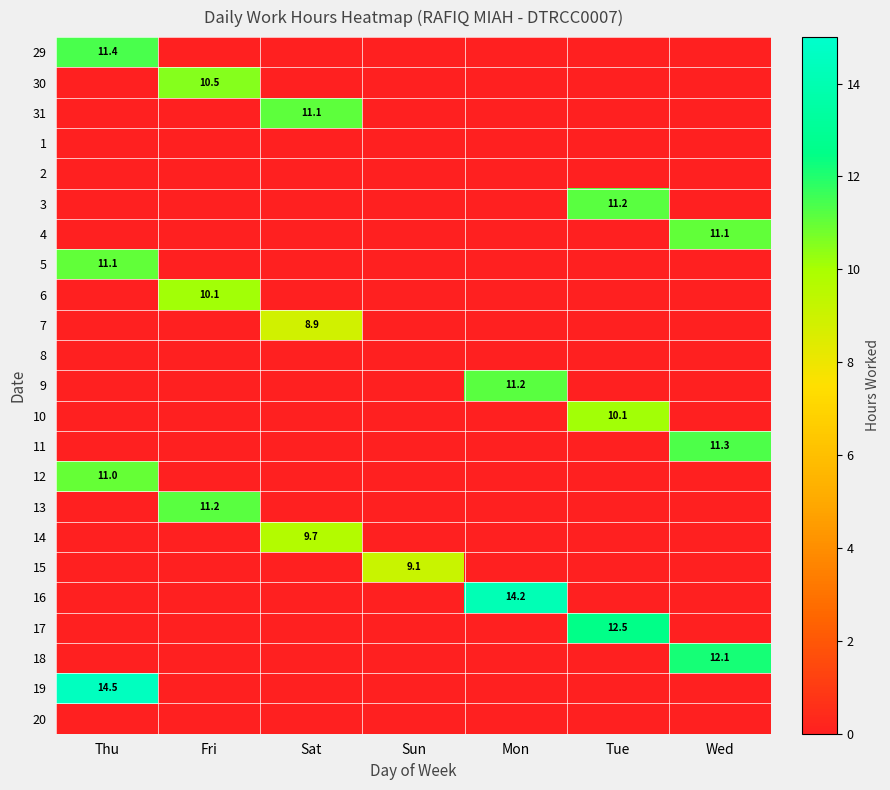

The value of 7 at Sun is 0.0. True or false?

True